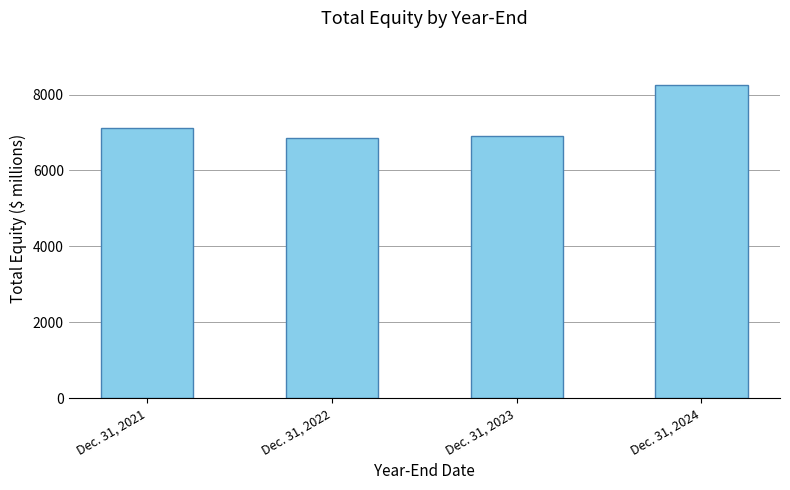

List the labels in order of value, smallest first.

Dec. 31, 2022, Dec. 31, 2023, Dec. 31, 2021, Dec. 31, 2024